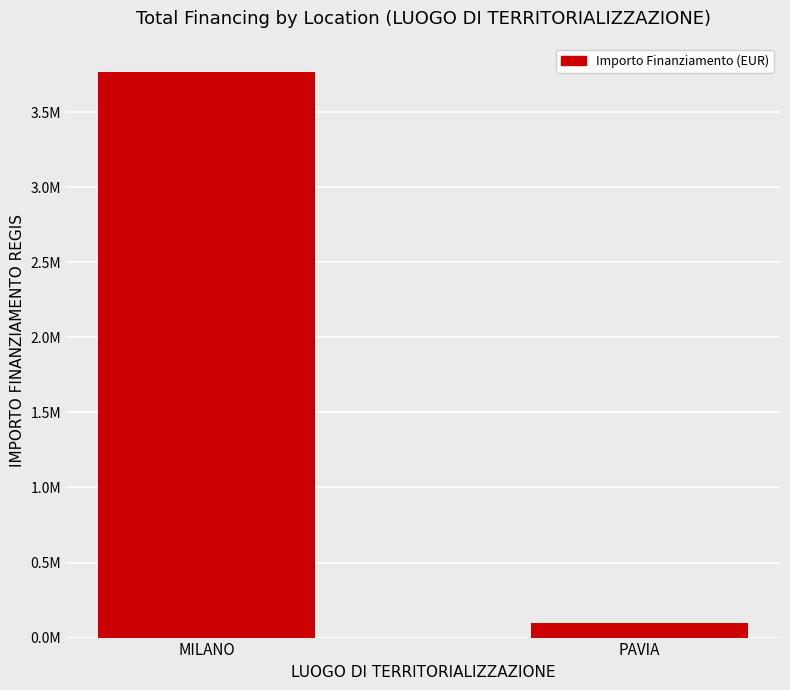

What is the average value?

1932596